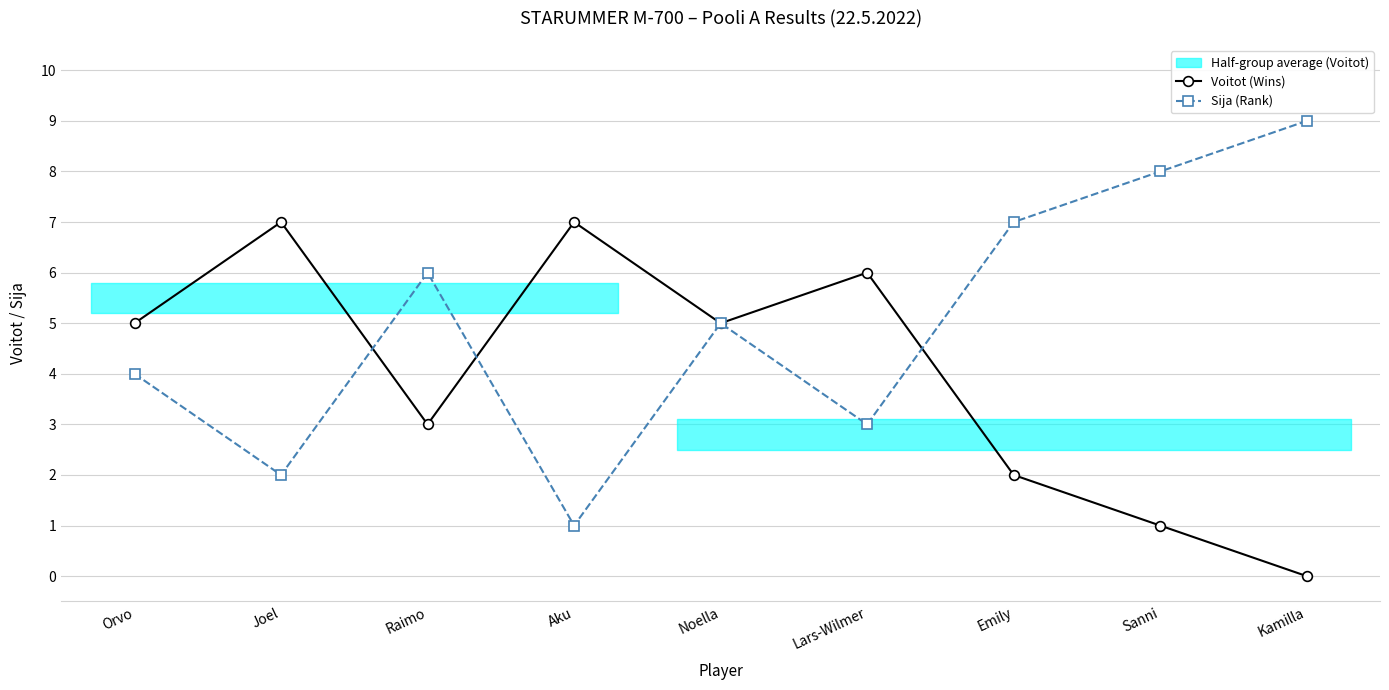

How many positive values does the Voitot (Wins) series have?

8